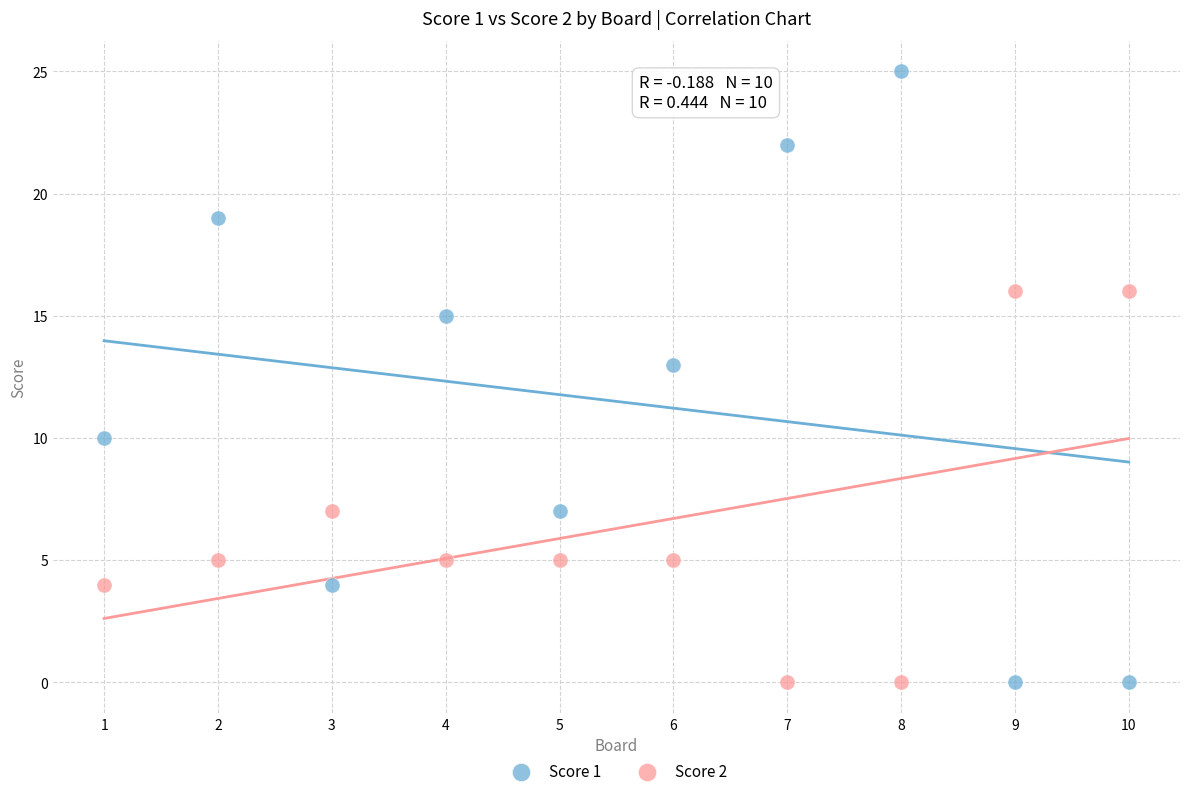

Which series has the largest Y range (max minus min)?

Score 1